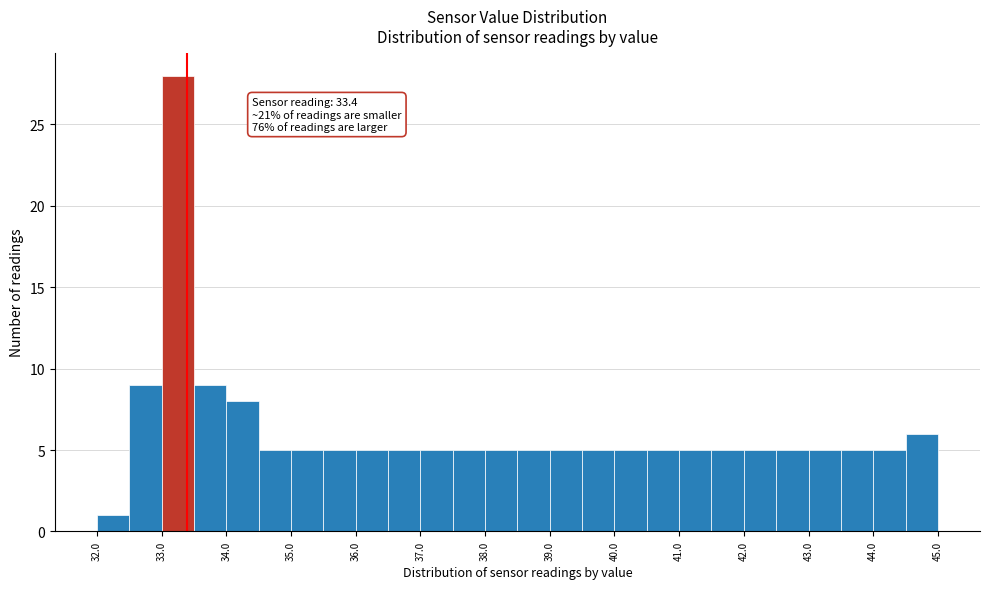

Which range on the x-axis has the tallest bar?

33.0 to 33.5